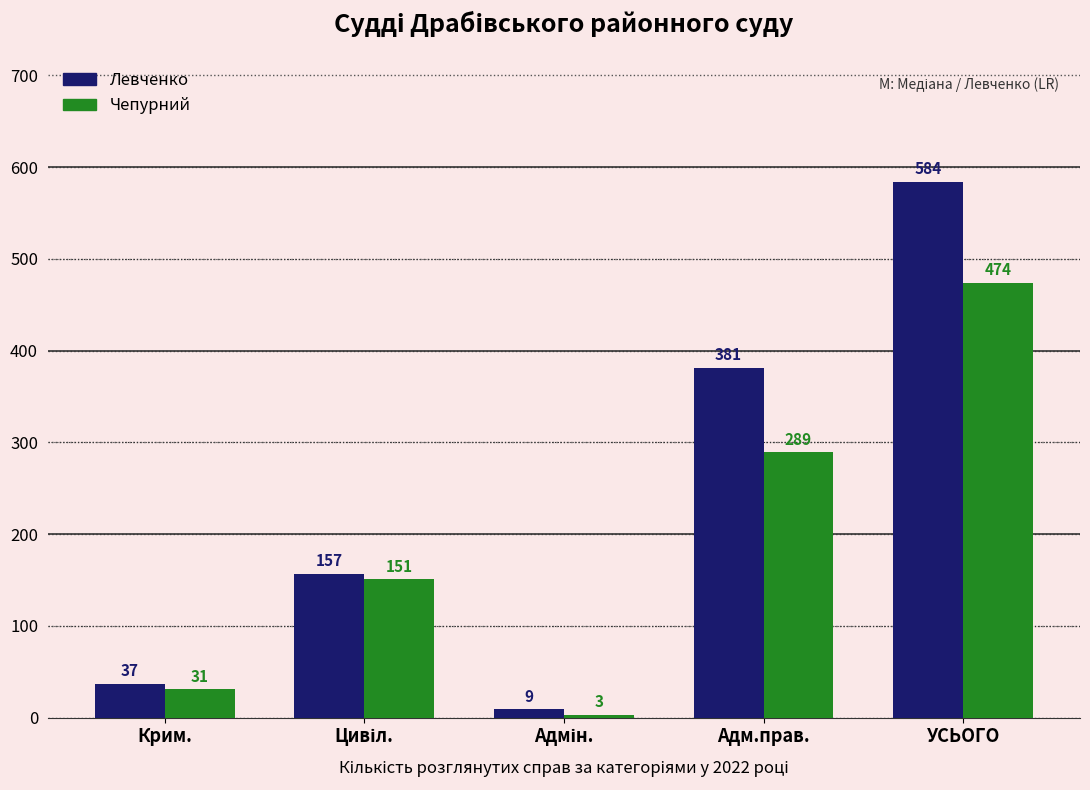

List the series in order of their peak value, lowest first.

Чепурний, Левченко